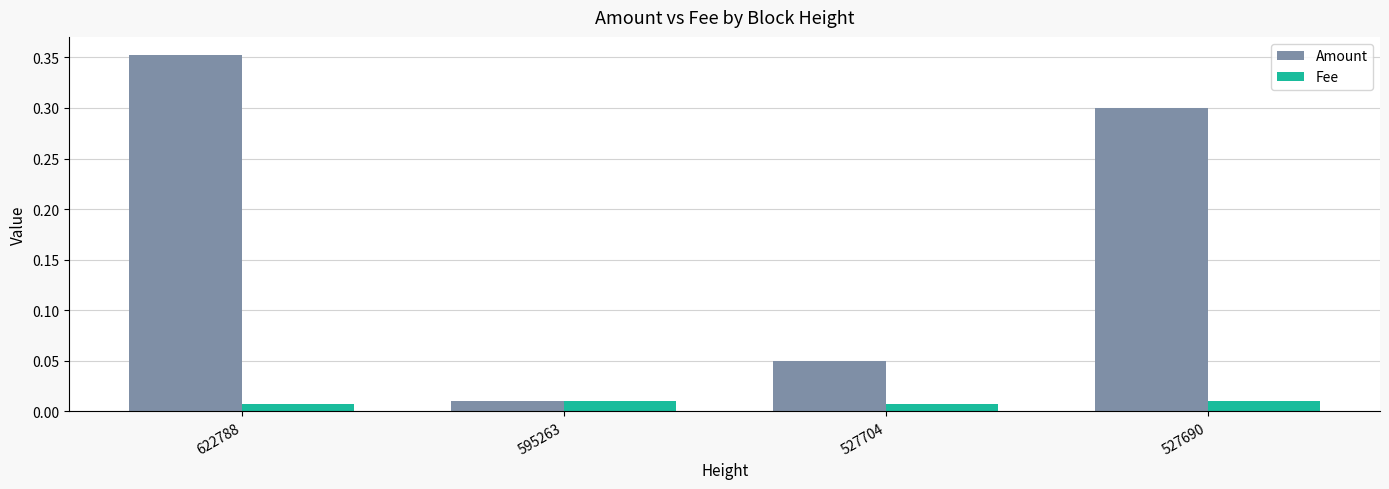

Which series changed the most between 622788 and 595263?

Amount